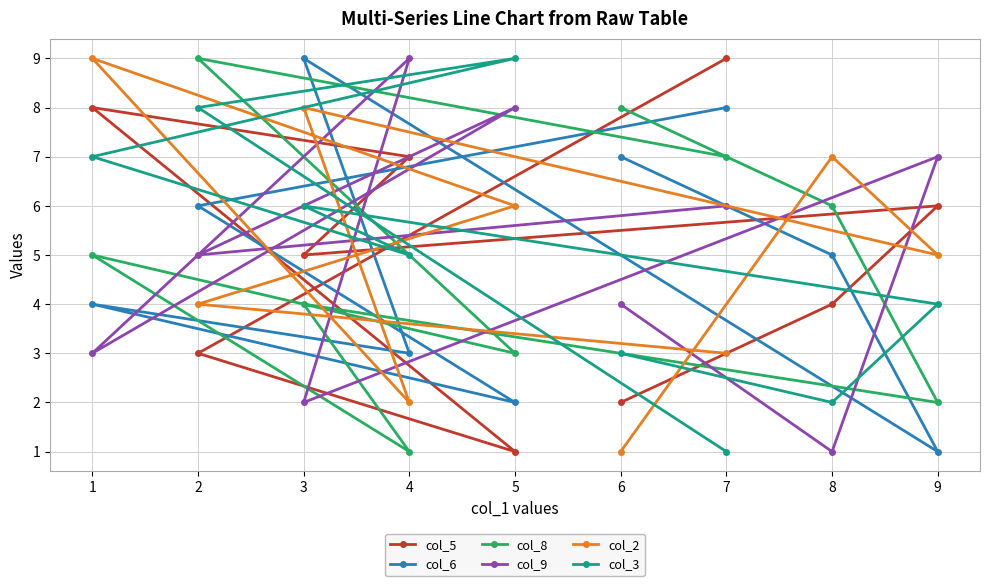

What value does the col_2 series have at 8?

7